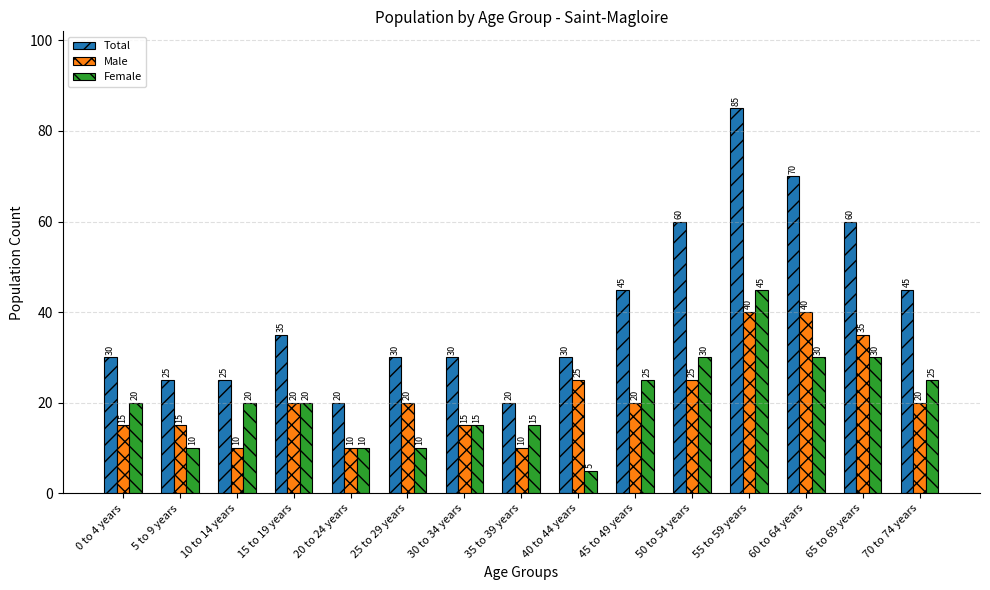

At which category is the sum across all series the highest?

55 to 59 years